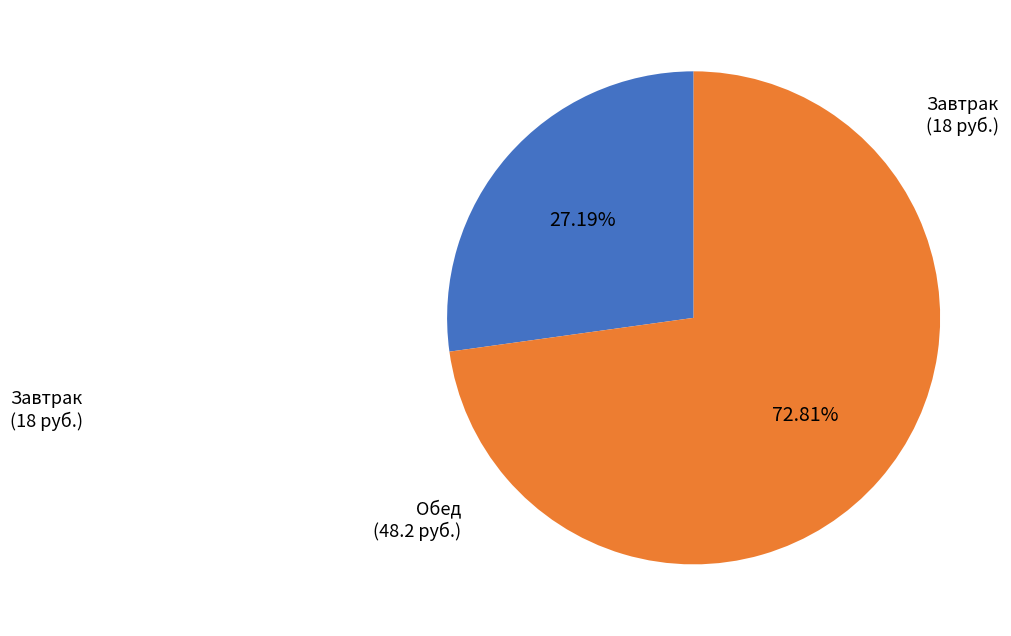

Is there a majority slice in this chart?

Yes